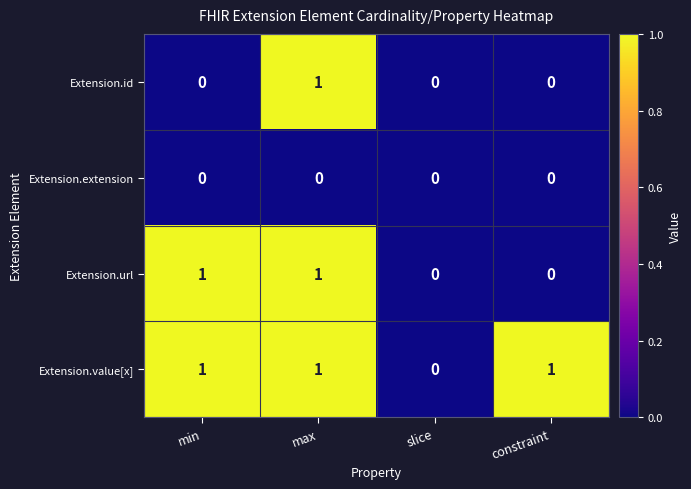

Reading left to right, what are all the values shown in this chart?

Extension.id: 0	1	0	0
Extension.extension: 0	0	0	0
Extension.url: 1	1	0	0
Extension.value[x]: 1	1	0	1